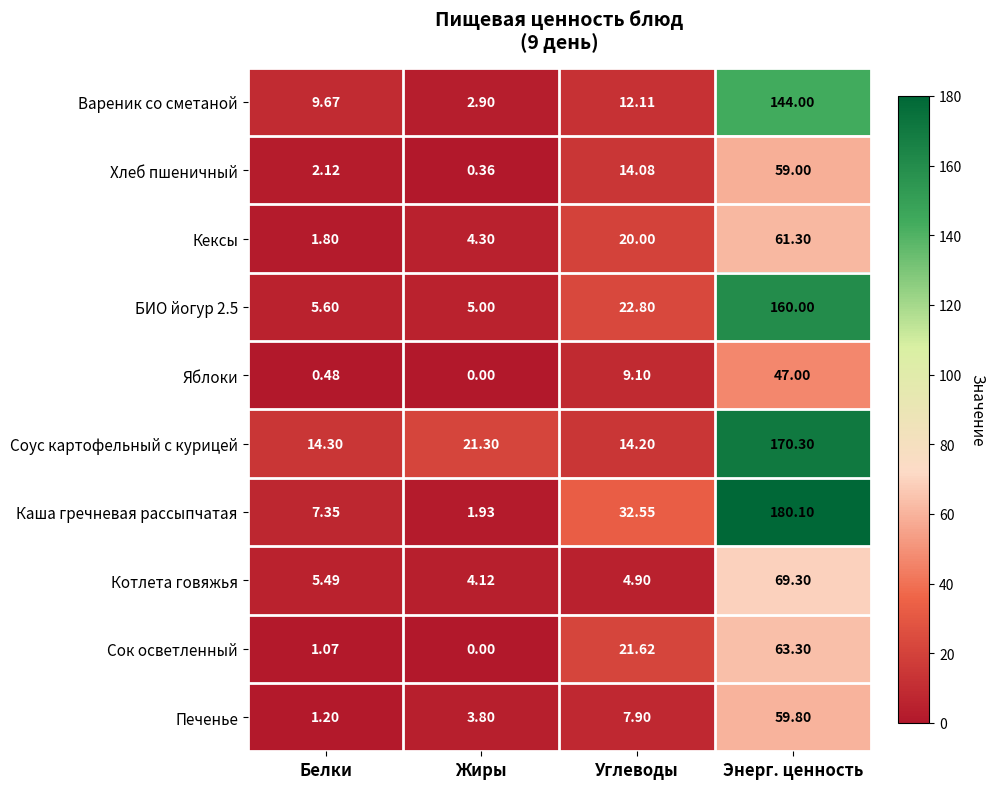

Where is Вареник со сметаной nearest to the value 73?

Углеводы